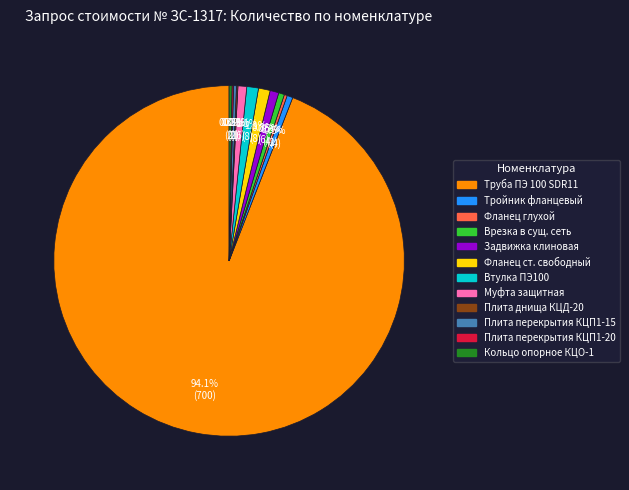

True or false: Муфта защитная accounts for 1% of the total.

True